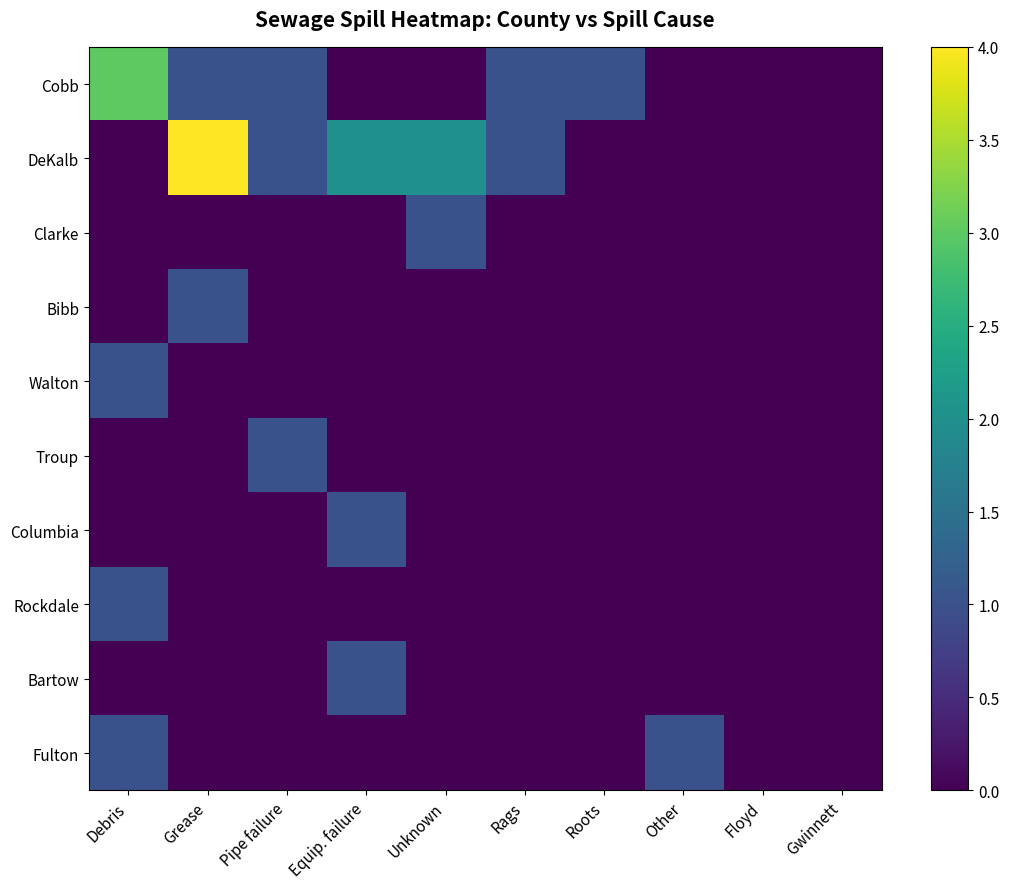

At how many categories does at least one series exceed 2?

2